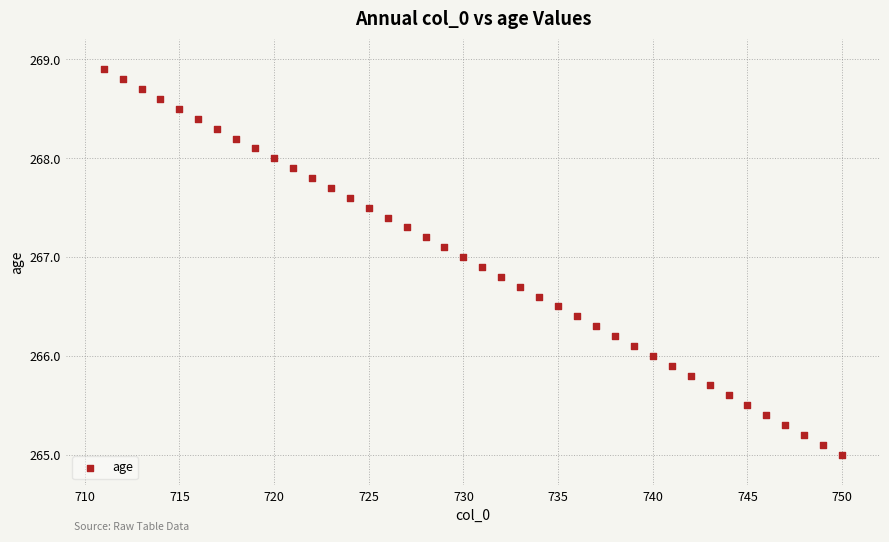

What is the range of Y values (max minus min)?

3.9